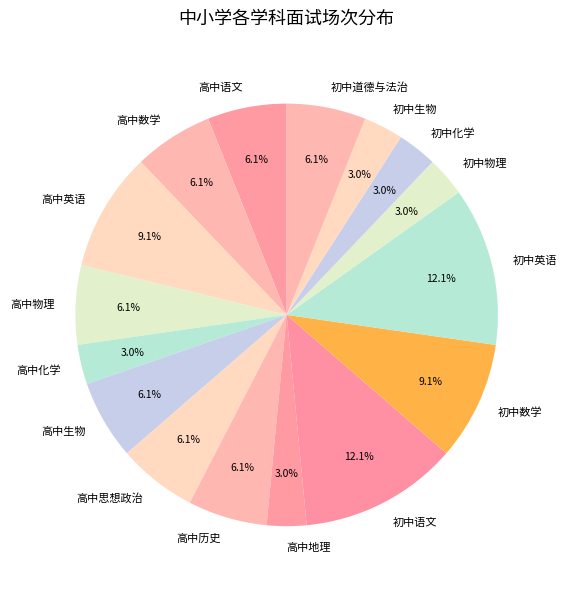

Is there a majority slice in this chart?

No